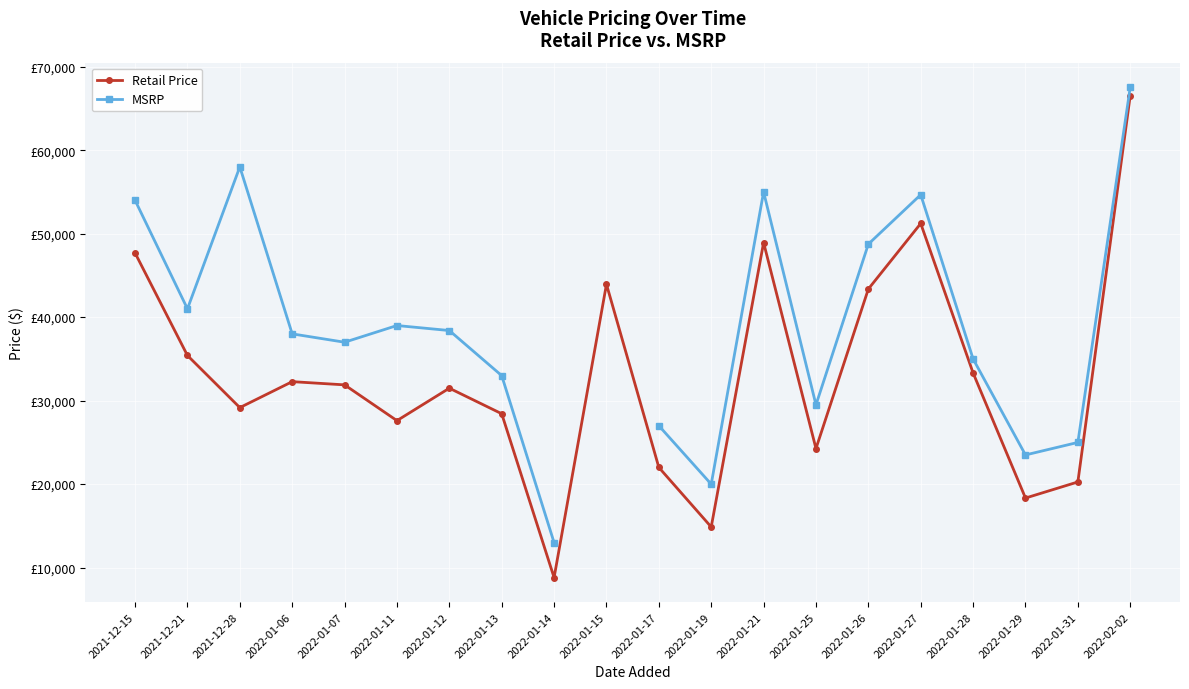

What is the difference between the maximum and second lowest values in the Retail Price series?

51671.0